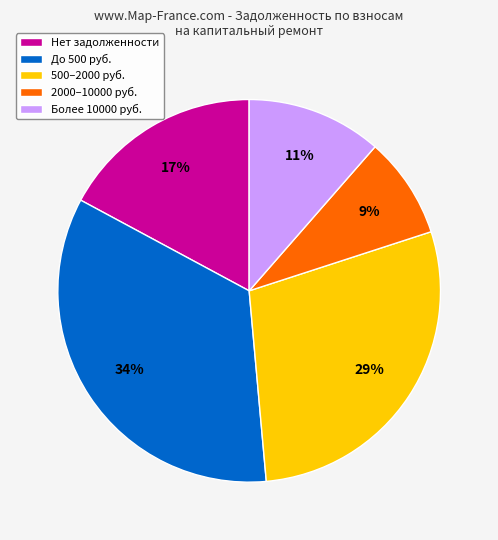

How many segments does this pie chart have?

5